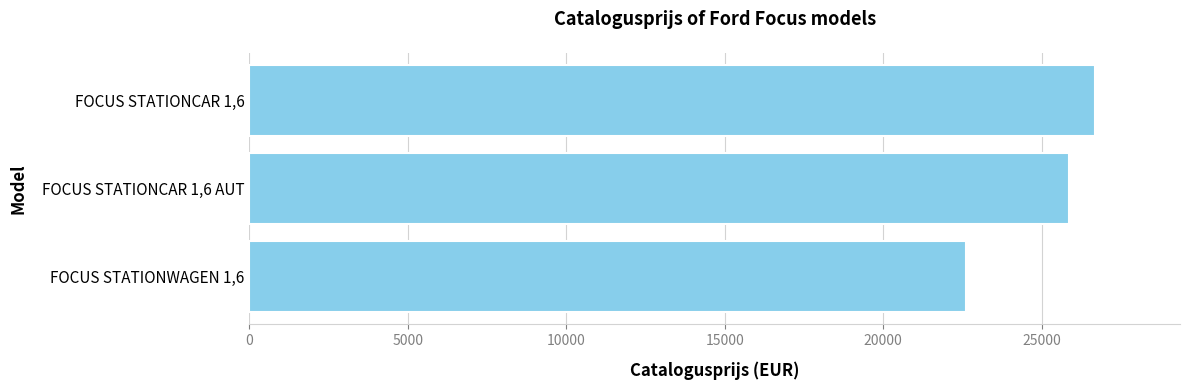

Reading bottom to top, what are all the values shown in this chart?

22625	25866	26693